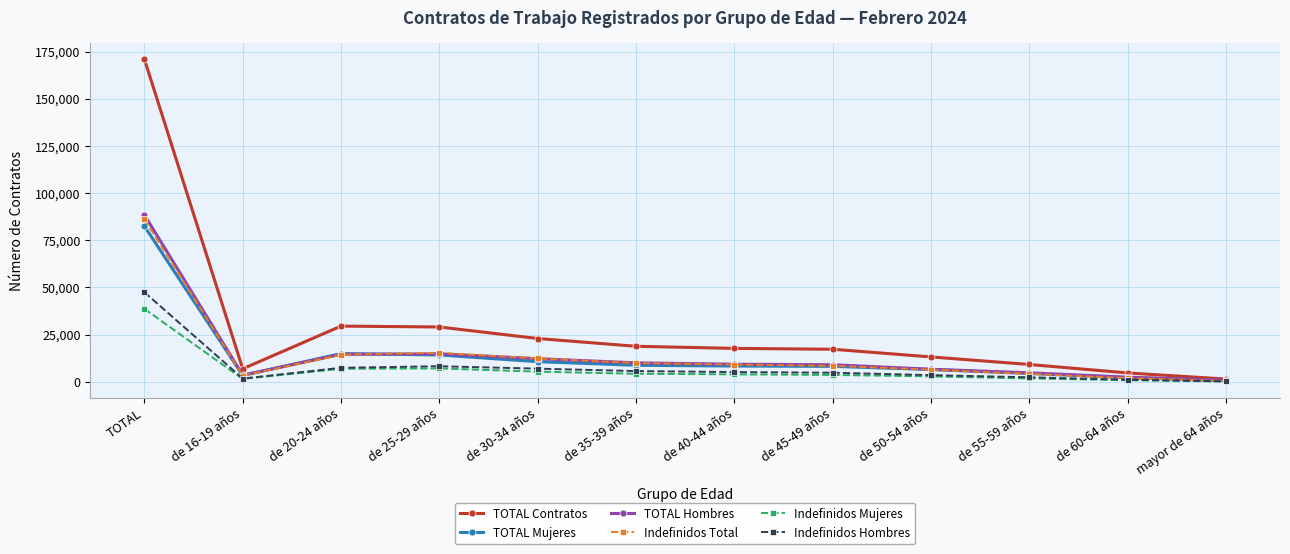

At which category does Indefinidos Hombres reach its first local valley?

de 16-19 años